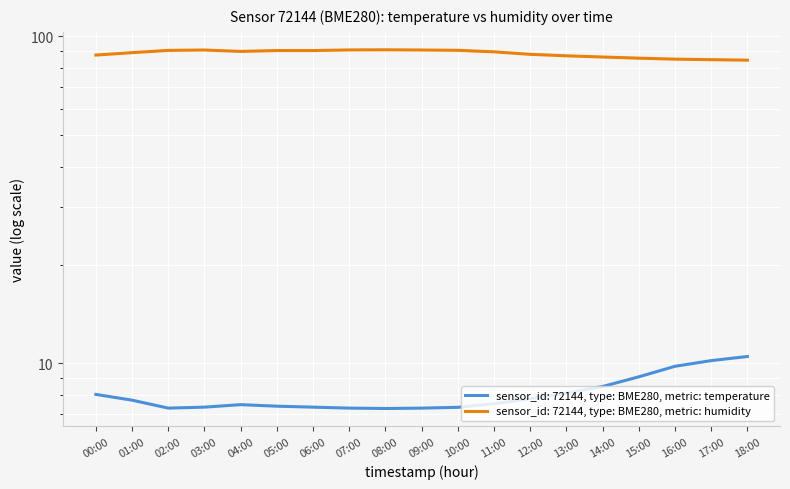

Which series changed the most between 03:00 and 13:00?

humidity